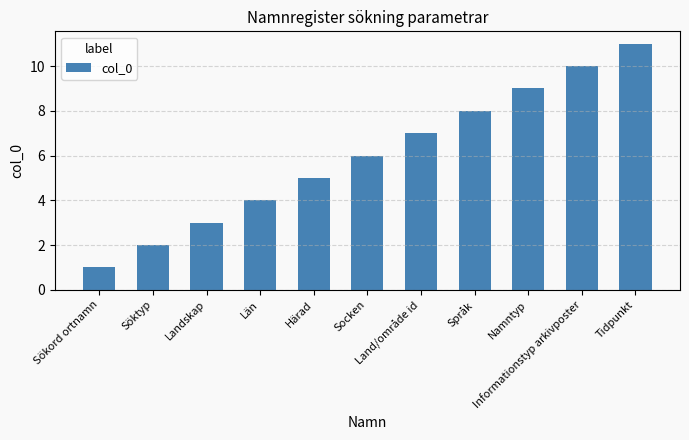

What is the ratio of the value at Informationstyp arkivposter to the value at Namntyp?

1.1